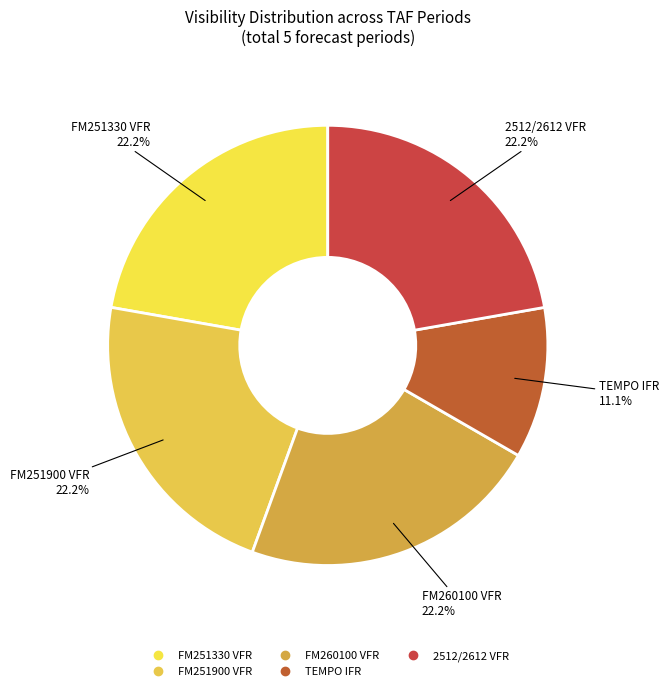

What is the smallest slice in the pie chart?

TEMPO IFR